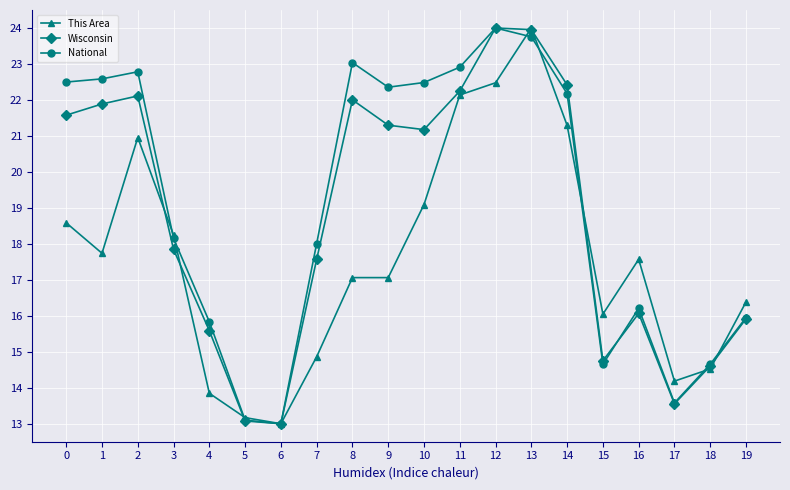

How many lines are shown in the chart?

3